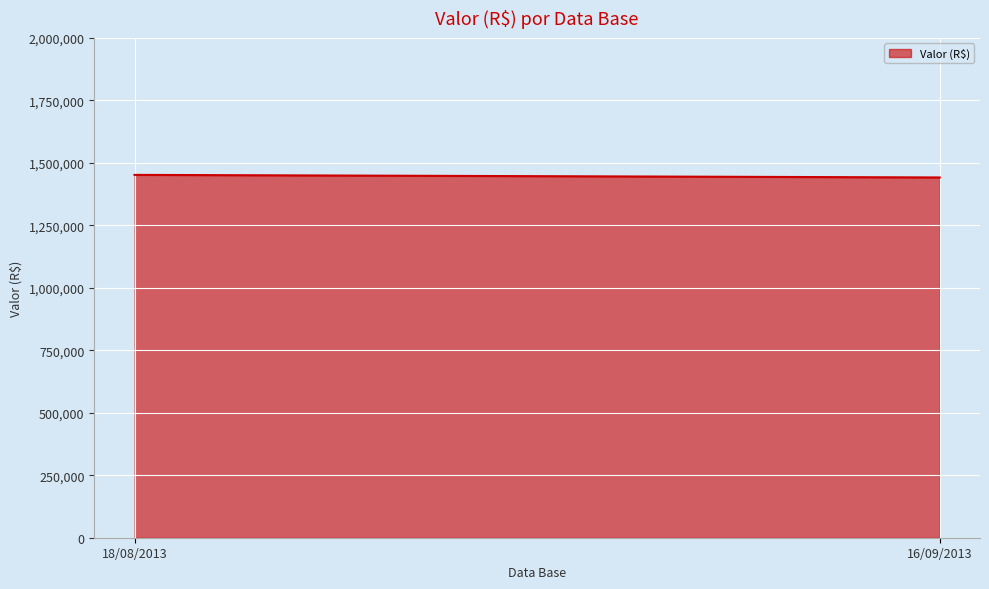

What is the average value?

1446695.1